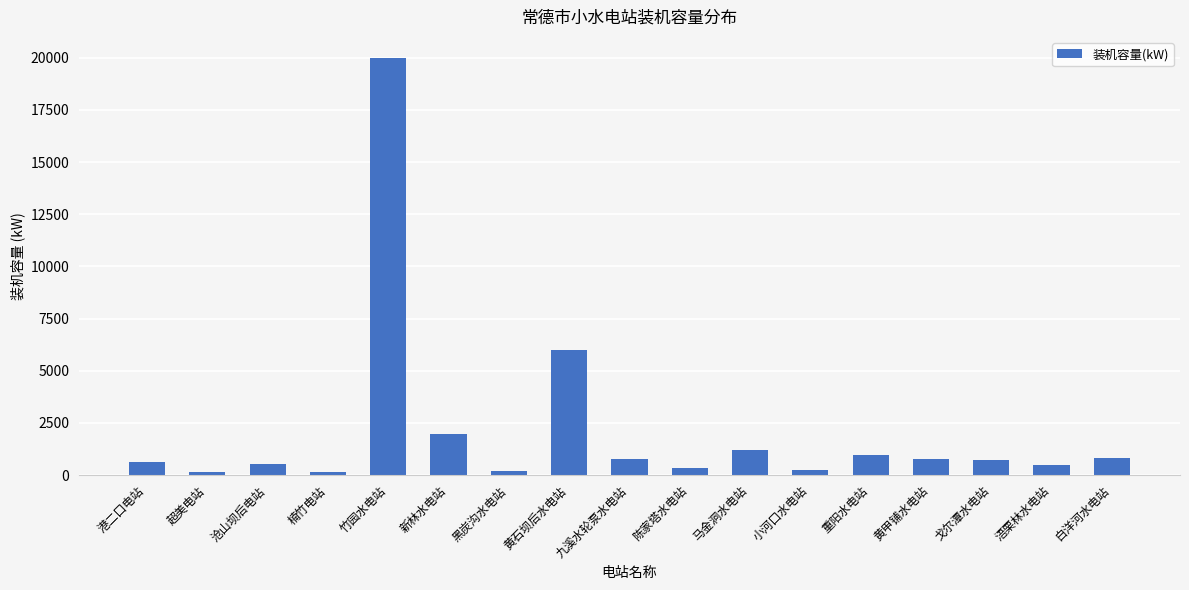

Where does the data first go above 720?

竹园水电站